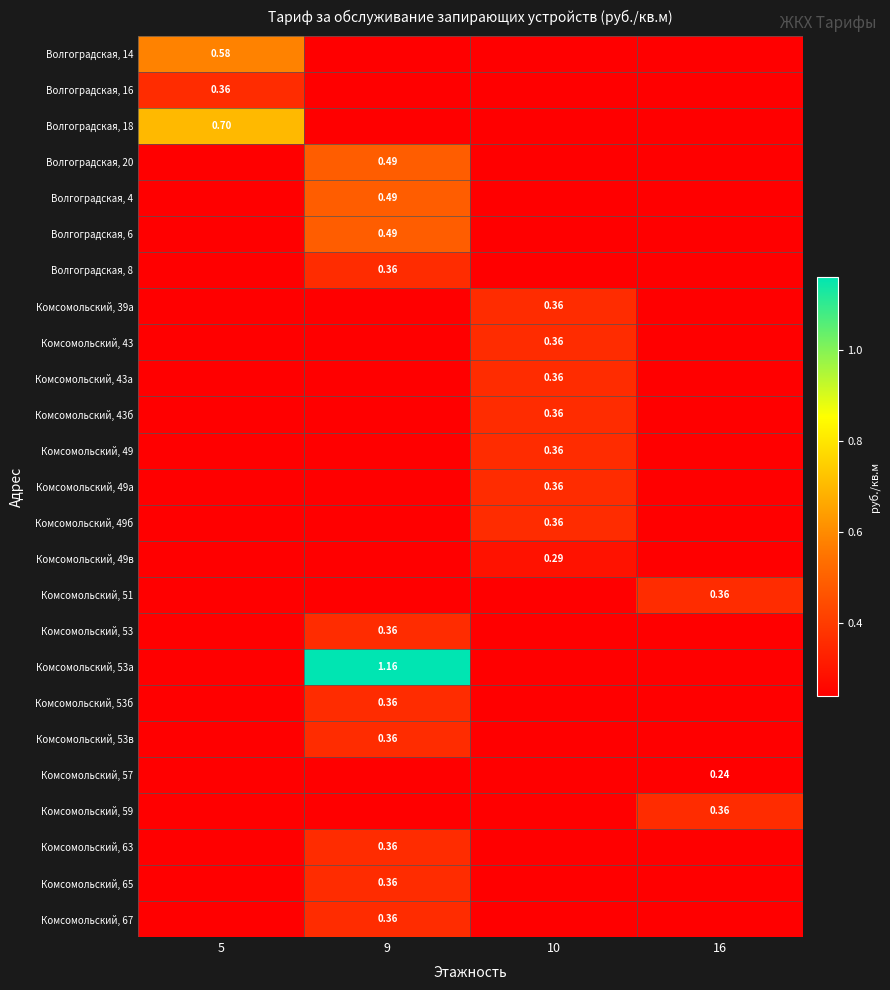

What is the maximum value shown in the chart?

1.2